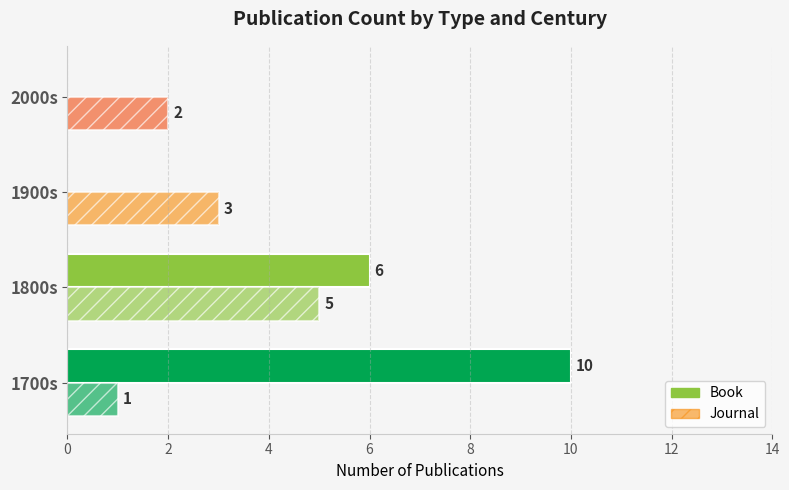

How many series are shown in this chart?

2